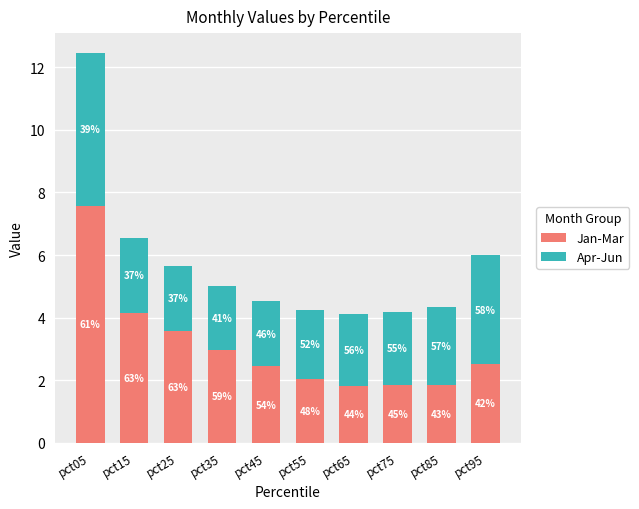

Between pct35 and pct95, which is larger?

pct35